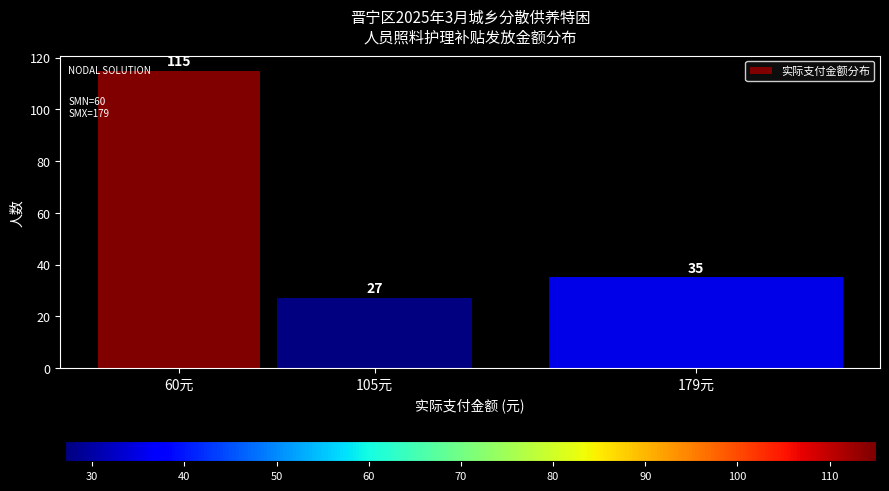

Reading left to right, extract all data points from this chart.

60元=115	105元=27	179元=35